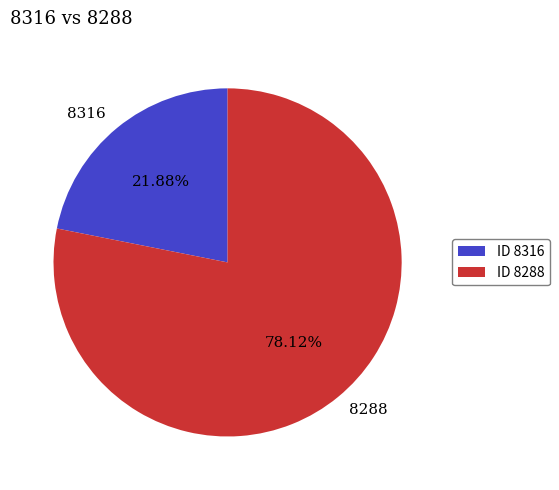

Which category has the smallest portion of the pie?

8316